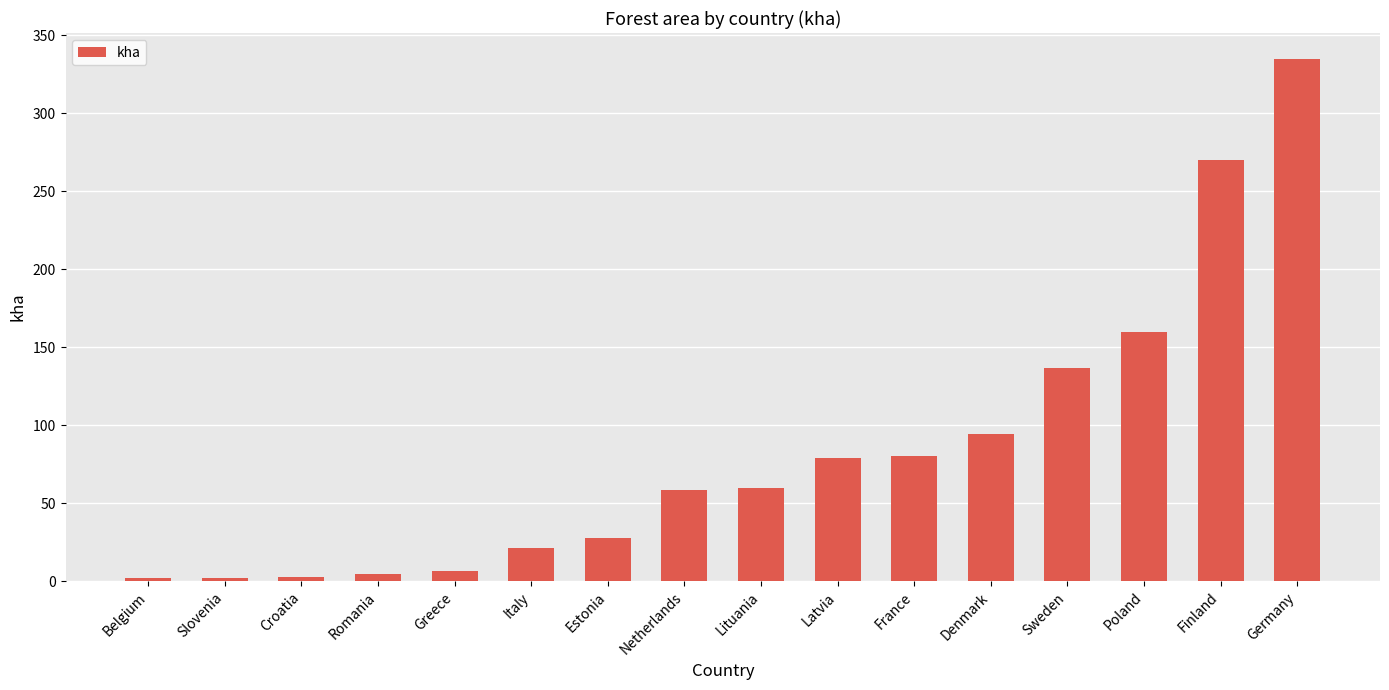

Read the value at Croatia.

2.5